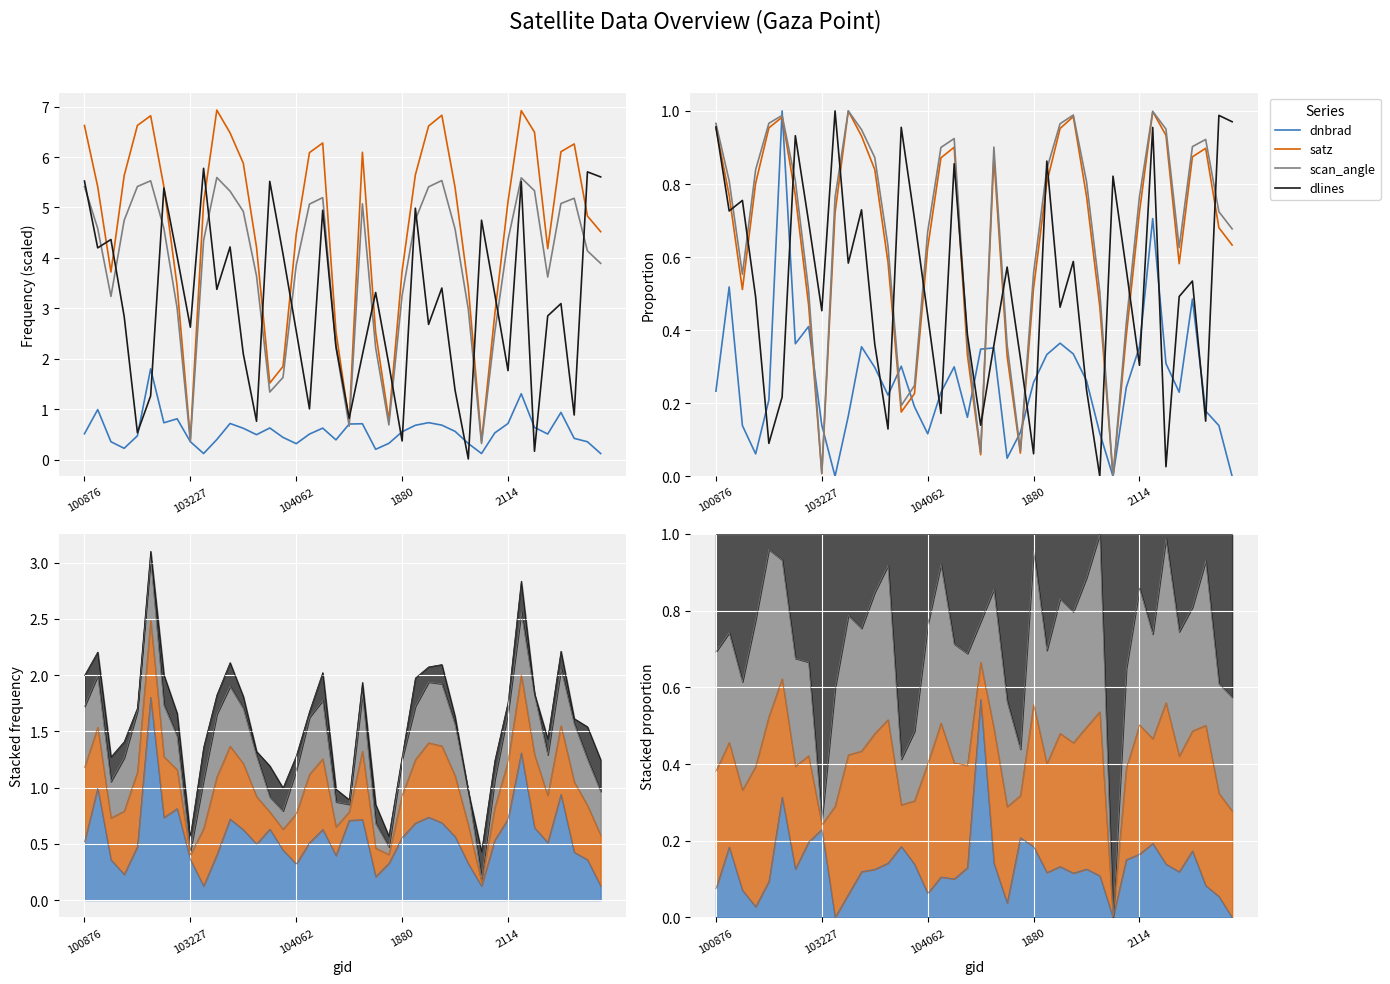

Count the number of categories in the chart.

40